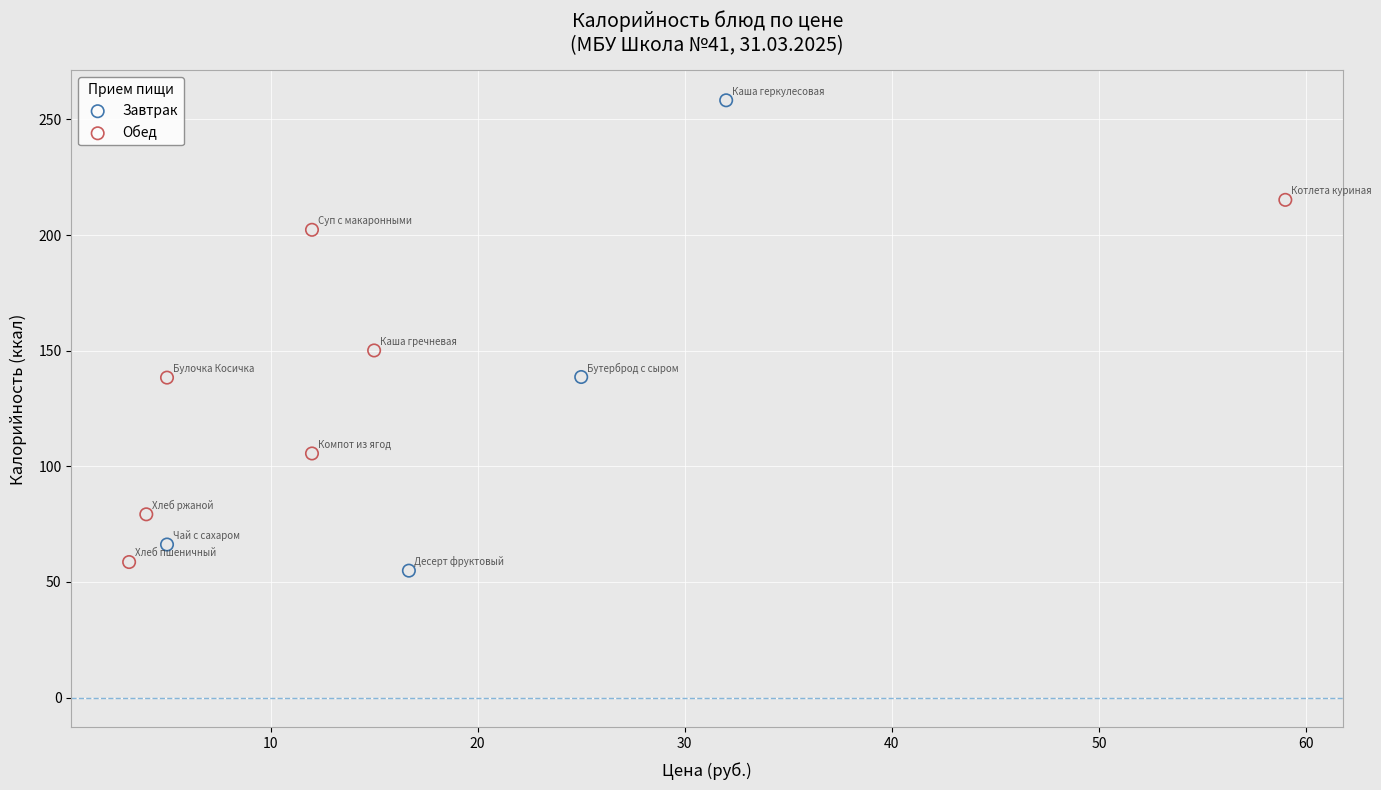

Which series has the largest Y range (max minus min)?

Завтрак